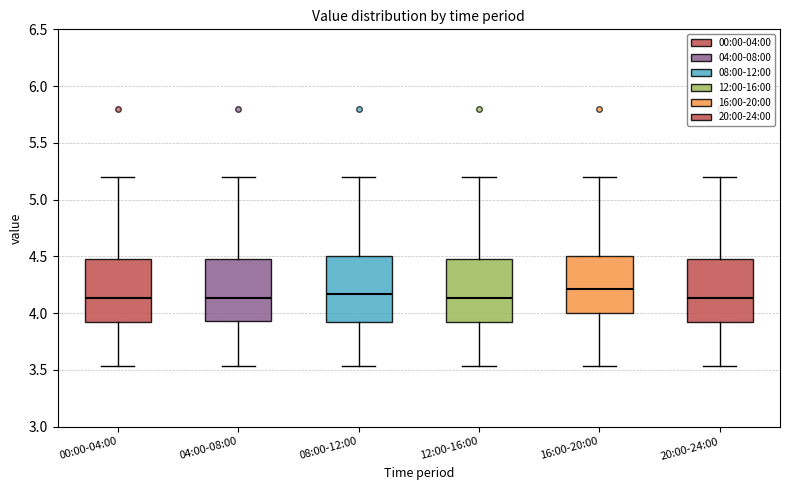

Reading left to right, read every box against the y-axis: the position of its median line, the range the box covers, and the ends of its whiskers. The values are not printed on the chart, so give them approximately, as read against the axis.

00:00-04:00: median 4.15, box 3.90 to 4.50, whiskers 3.55 to 5.20
04:00-08:00: median 4.15, box 3.95 to 4.50, whiskers 3.55 to 5.20
08:00-12:00: median 4.15, box 3.90 to 4.50, whiskers 3.55 to 5.20
12:00-16:00: median 4.15, box 3.90 to 4.50, whiskers 3.55 to 5.20
16:00-20:00: median 4.20, box 4.00 to 4.50, whiskers 3.55 to 5.20
20:00-24:00: median 4.15, box 3.90 to 4.50, whiskers 3.55 to 5.20